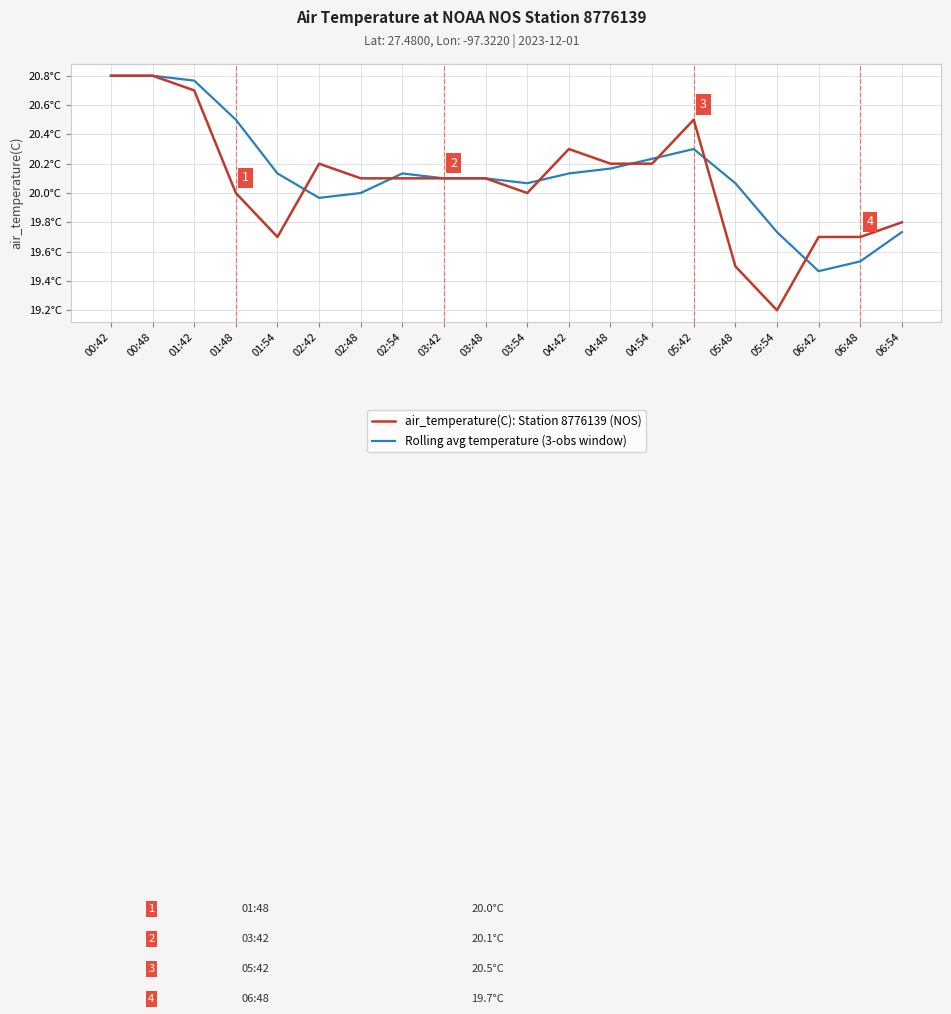

Rank the series by their average value, from lowest to highest.

air_temperature(C): Station 8776139 (NOS), Rolling avg temperature (3-obs window)